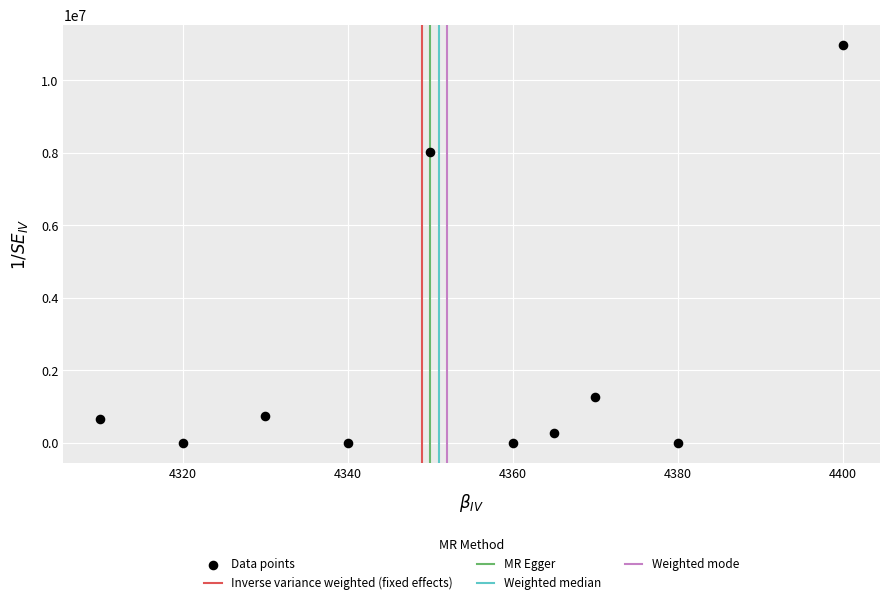

What Y value in the scatter plot is closest to 5488828?

8032674